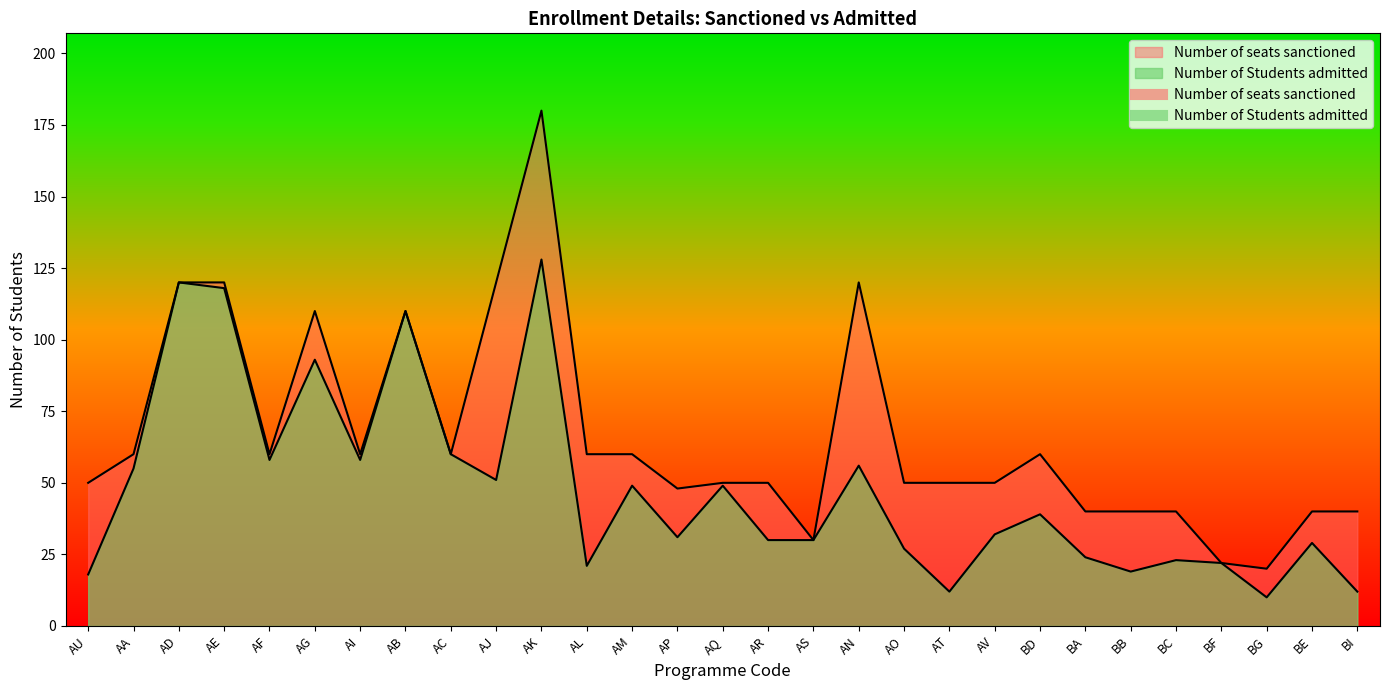

How many values in the Number of Students admitted series are below 32?

14